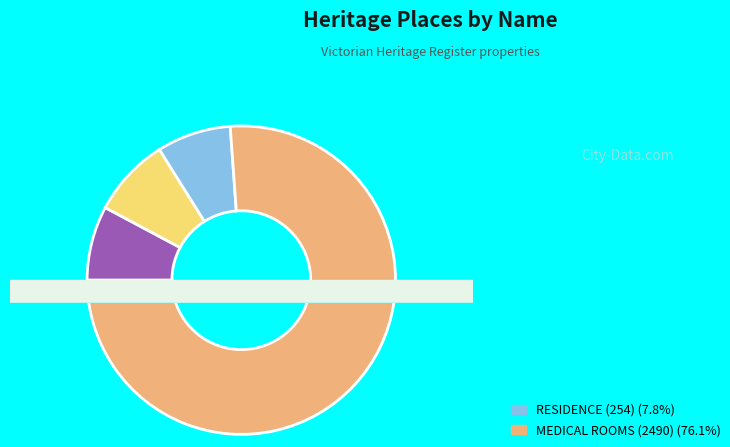

To the nearest percent, what is the average slice percentage?

25%